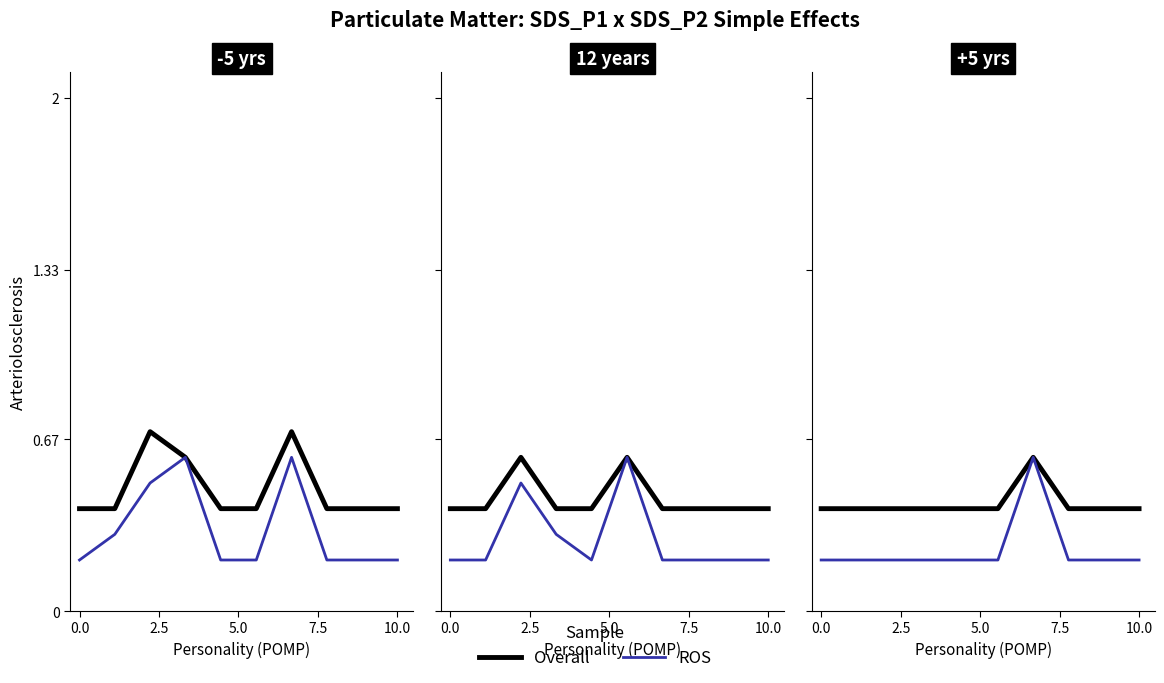

What is the difference between the highest and lowest values at 7.5?

0.2